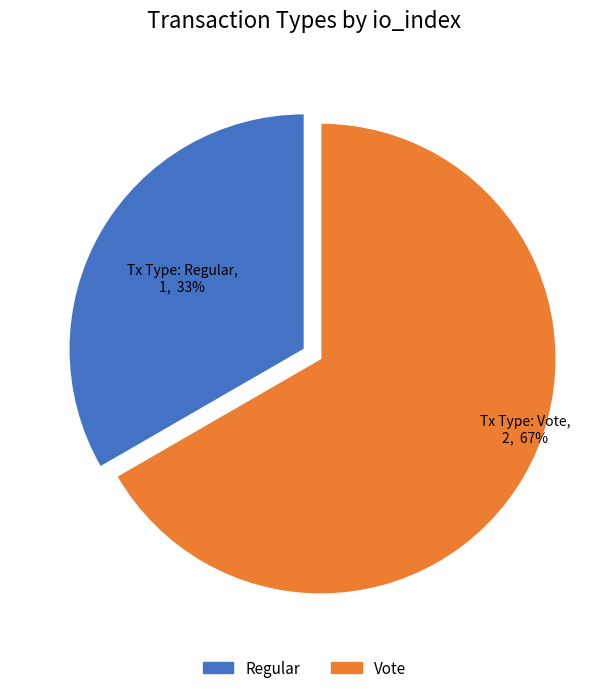

Combined, do Regular and Vote account for over 50%?

Yes